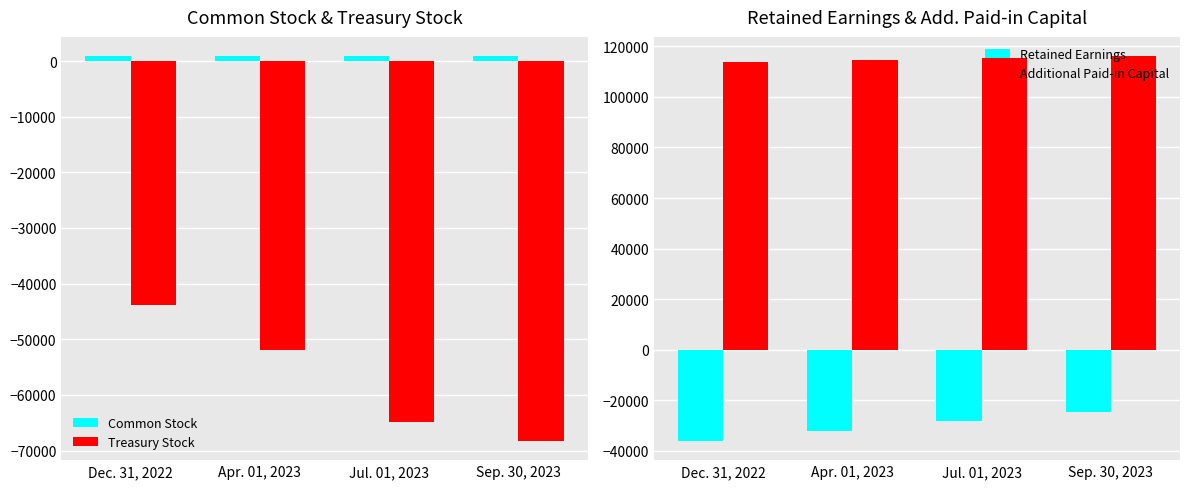

True or false: Retained Earnings has a value of -24520 at Sep. 30, 2023.

True